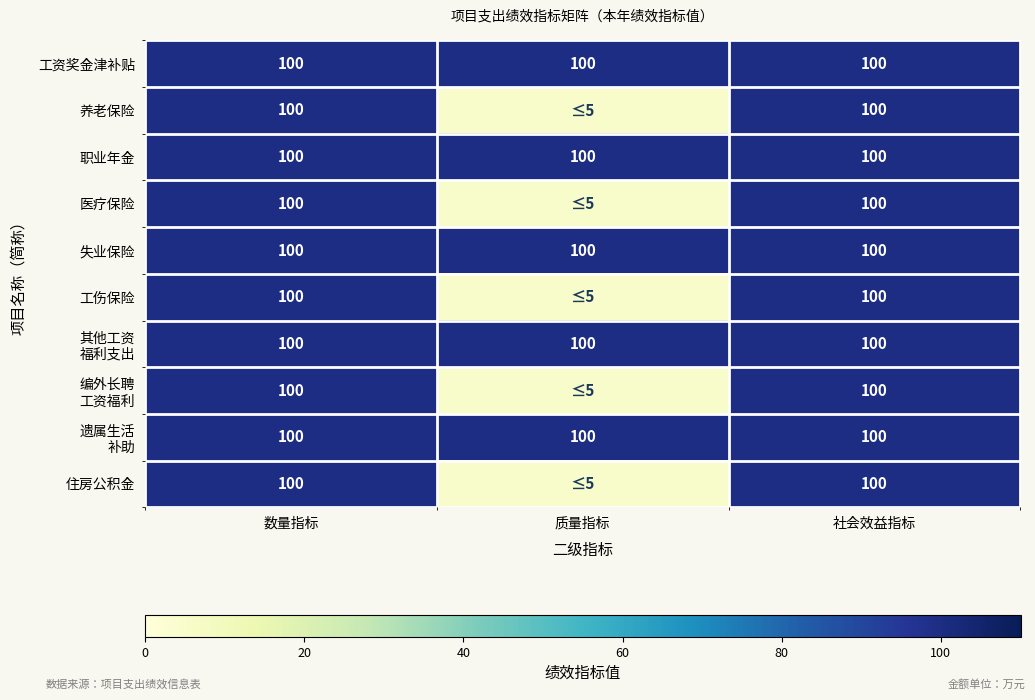

What is the sum of all 失业保险 values?

300